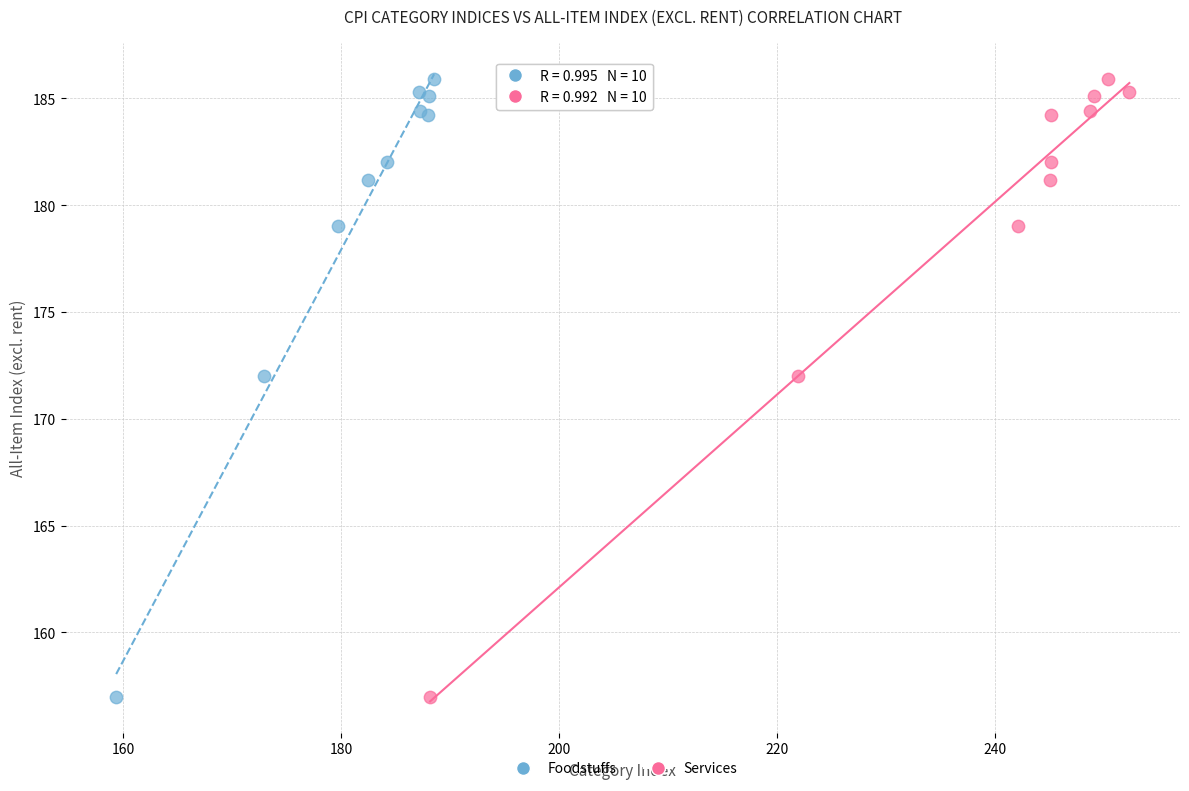

What are all the series names shown in the legend?

Foodstuffs, Services